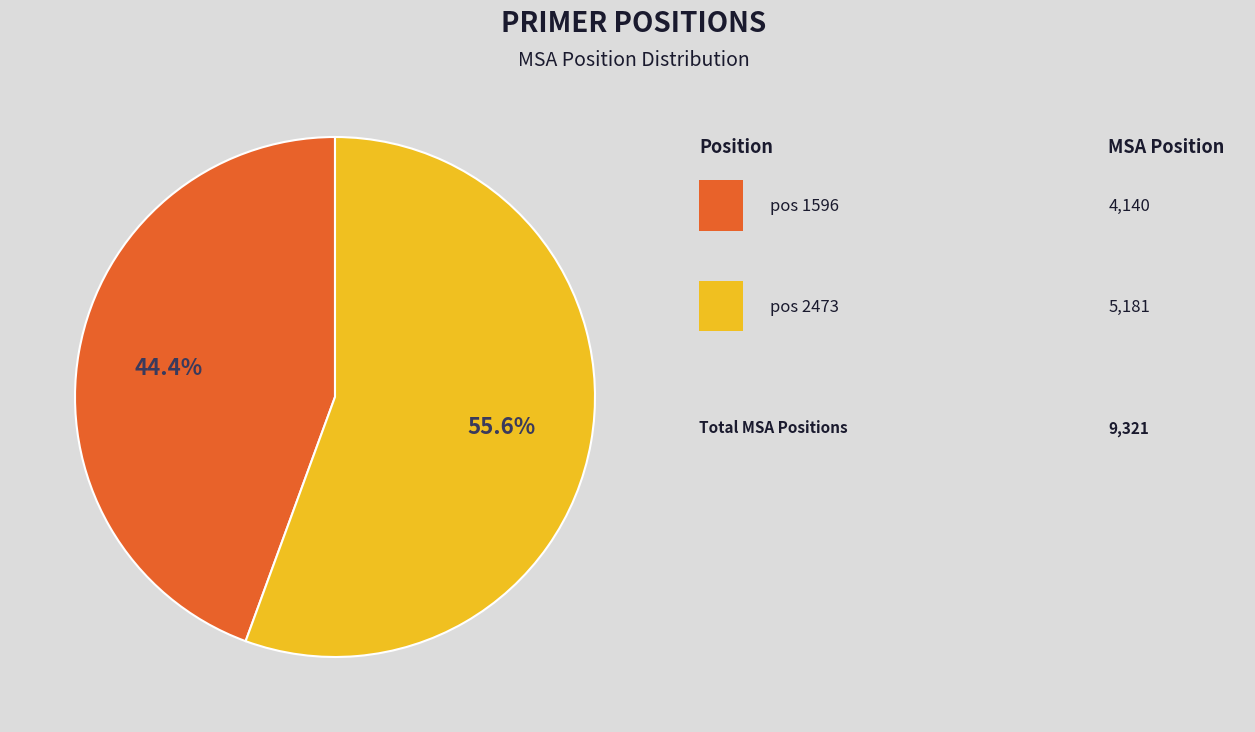

How many segments does this pie chart have?

2